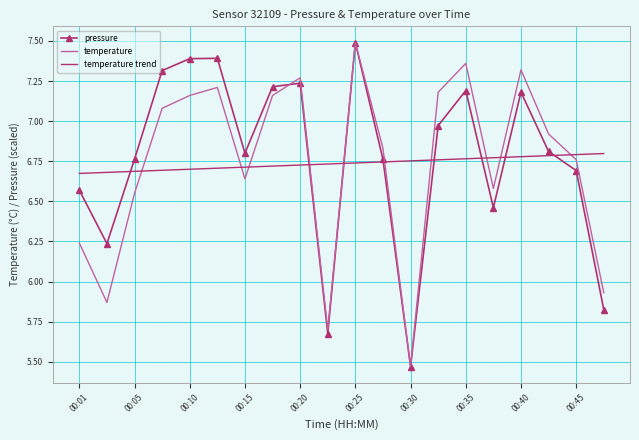

What is the highest value of the temperature series?

7.5